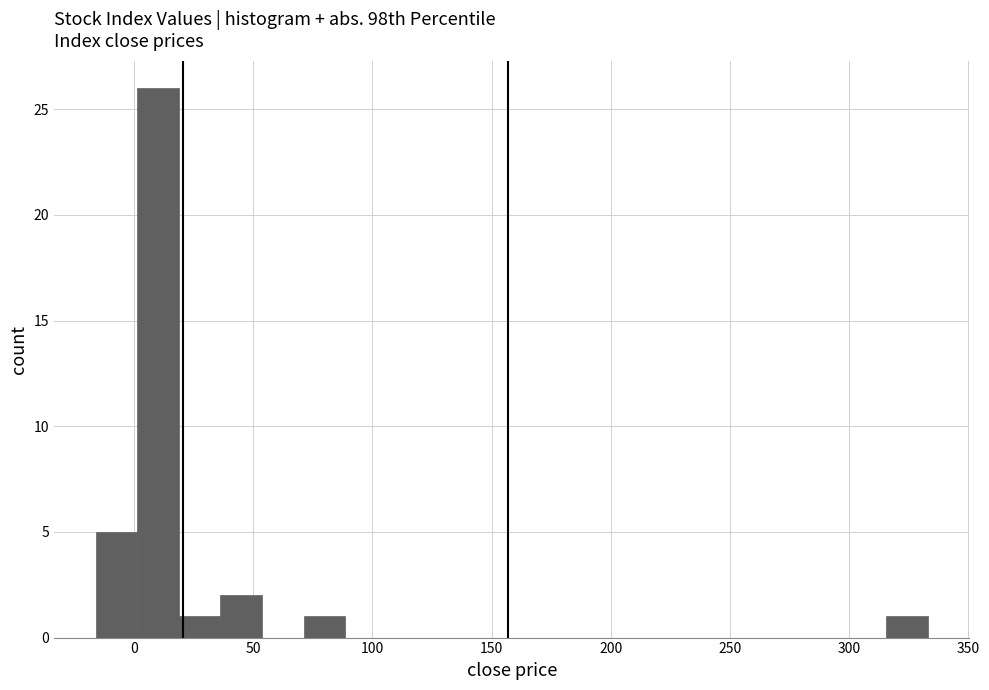

Read against the x-axis, roughly where is the centre of the tallest bar?

10